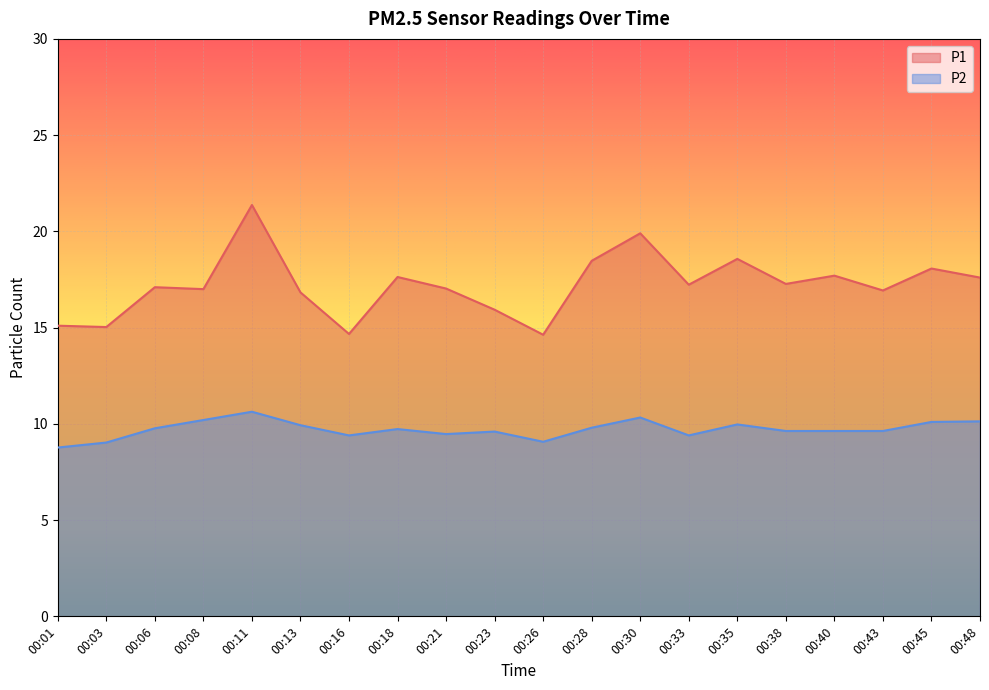

The value of P1 at 00:40 is 17.7. True or false?

True